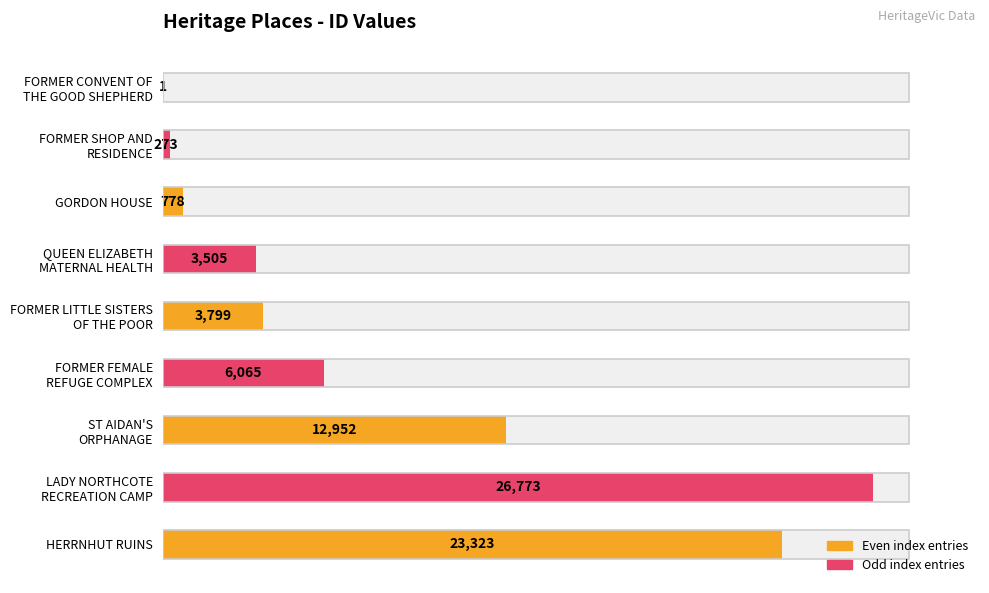

The chart shows a value of 16440 at LADY NORTHCOTE RECREATION CAMP. True or false?

False